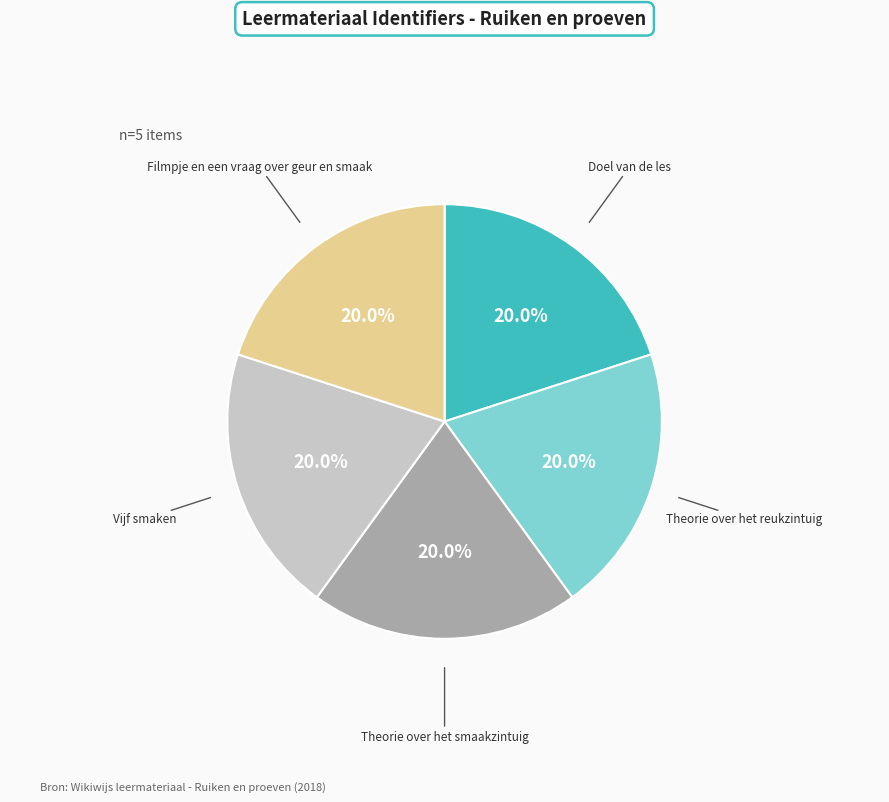

Is there any slice that represents more than half of the pie?

No